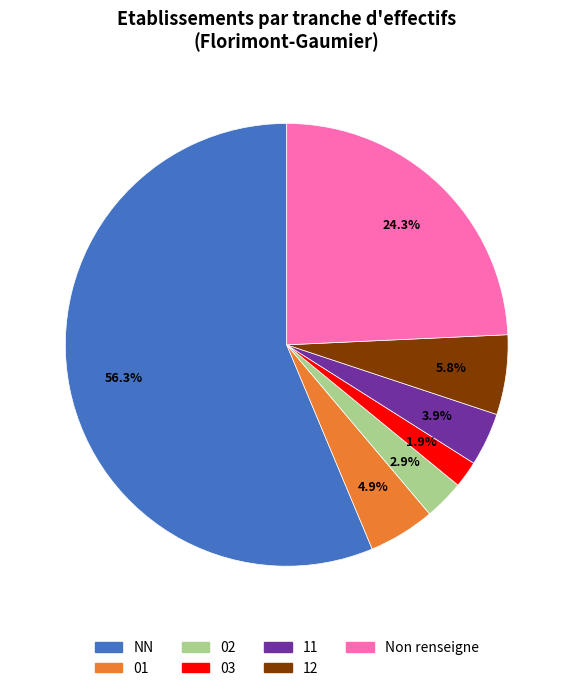

Is there any slice that represents more than half of the pie?

Yes